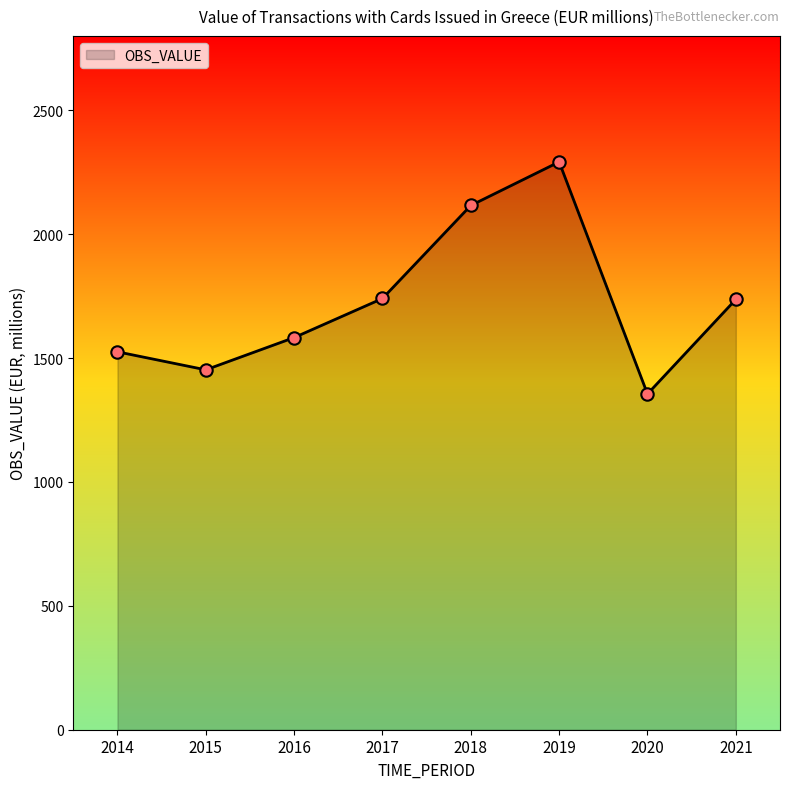

What is the change in value from 2016 to 2017?

+157.7